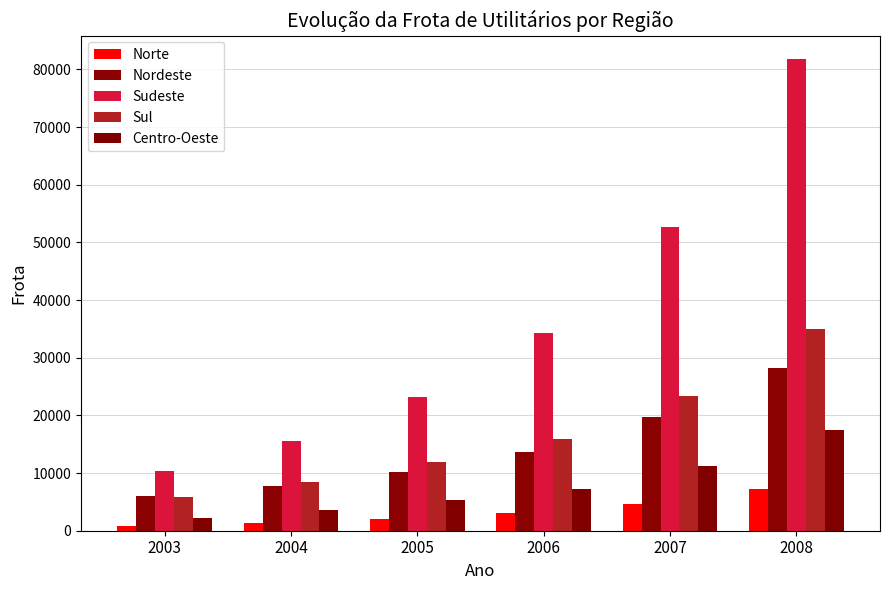

Reading right to left, what are all the values shown in this chart?

Norte: 7262	4684	3046	2119	1380	875
Nordeste: 28267	19639	13628	10134	7765	6016
Sudeste: 81786	52699	34265	23223	15583	10293
Sul: 34937	23315	15949	11853	8487	5914
Centro-Oeste: 17439	11187	7270	5277	3544	2243